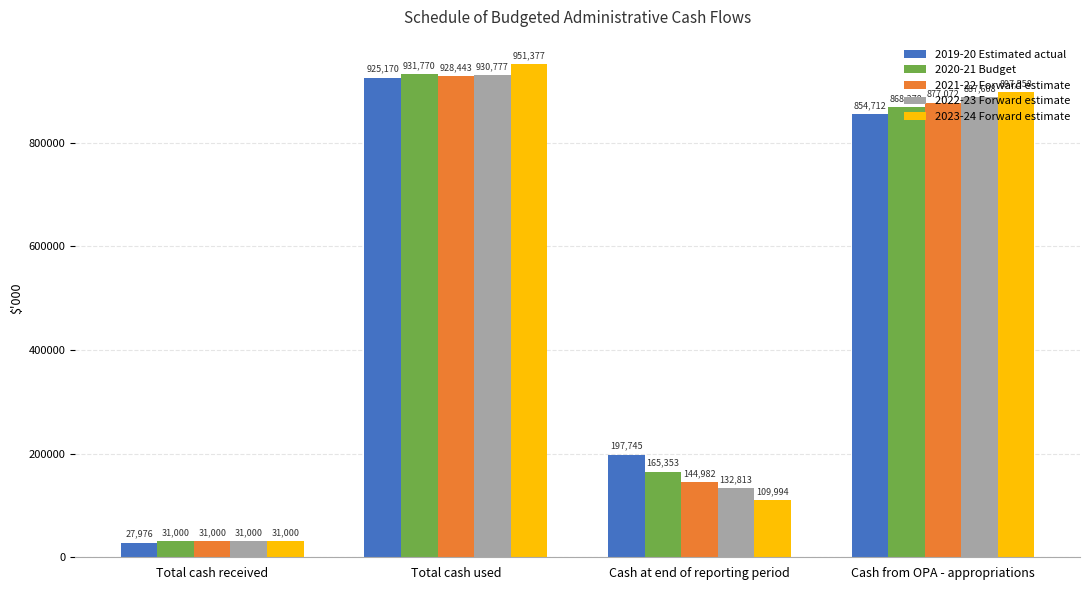

What is the minimum value shown in the chart?

27976